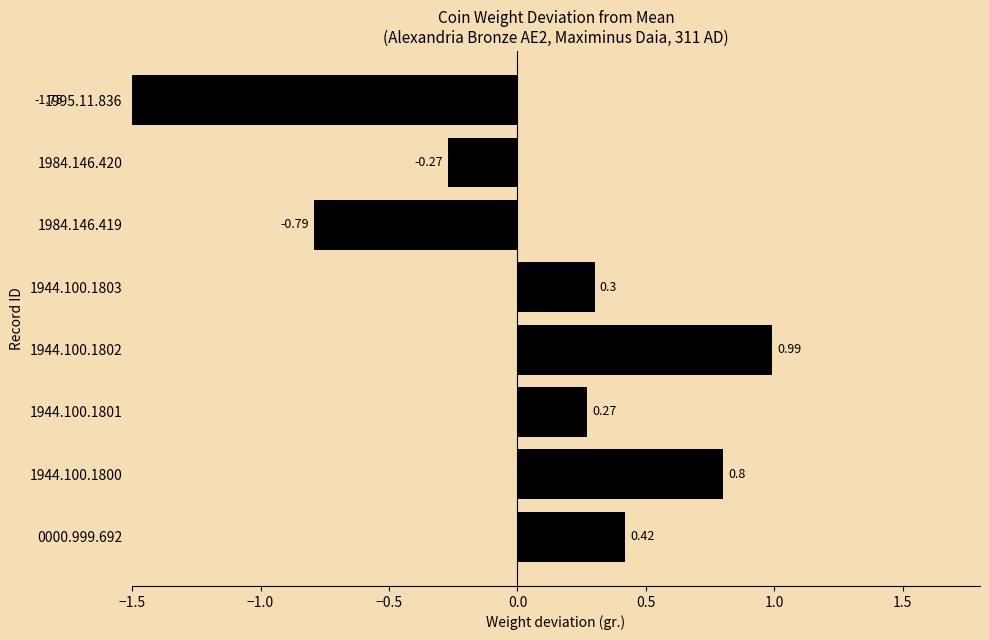

Does the chart contain any negative values?

Yes